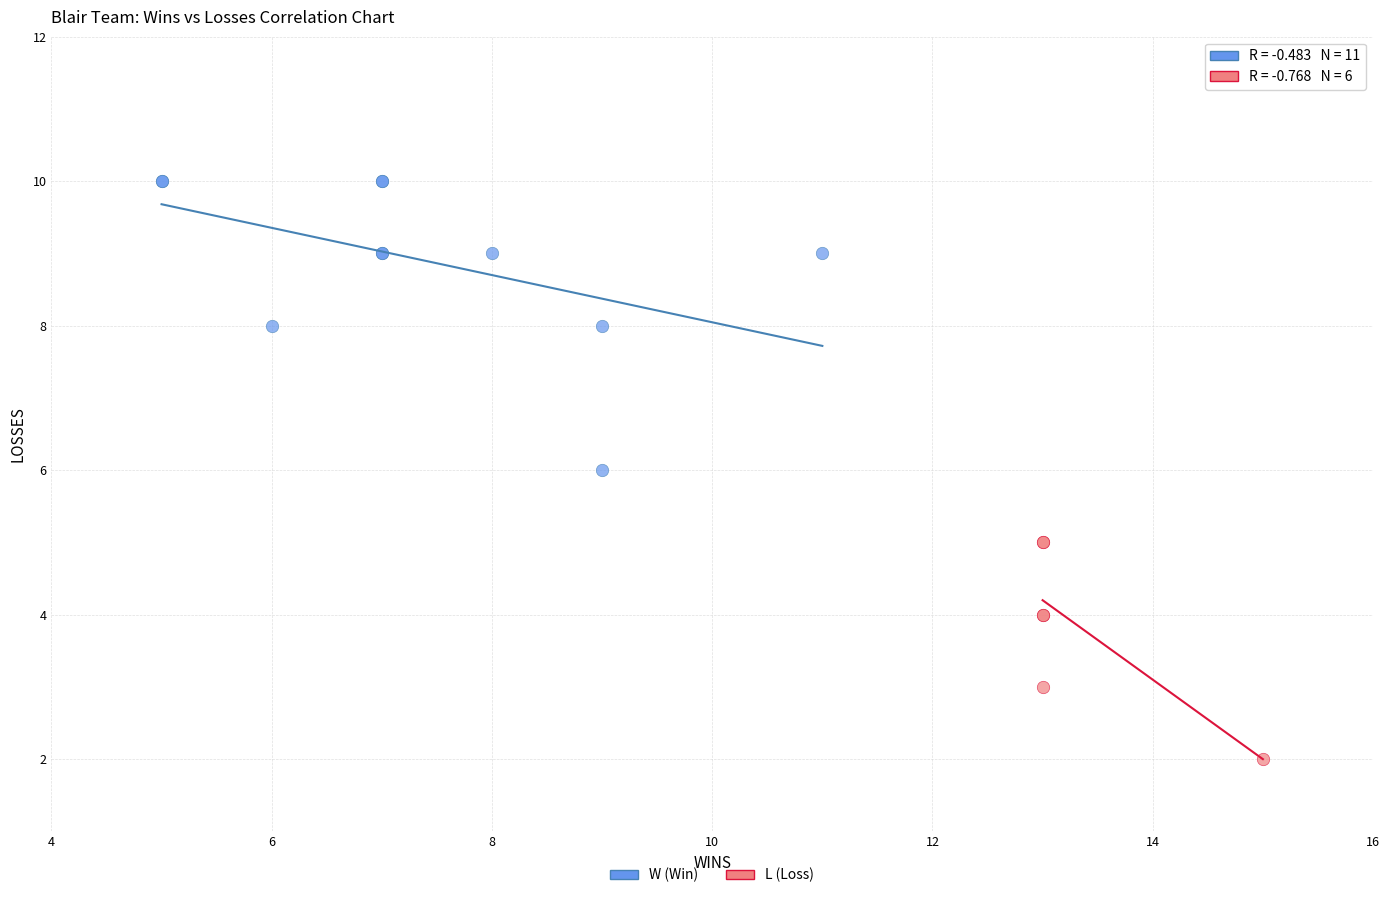

Which series contains the lowest Y value?

L (Loss)